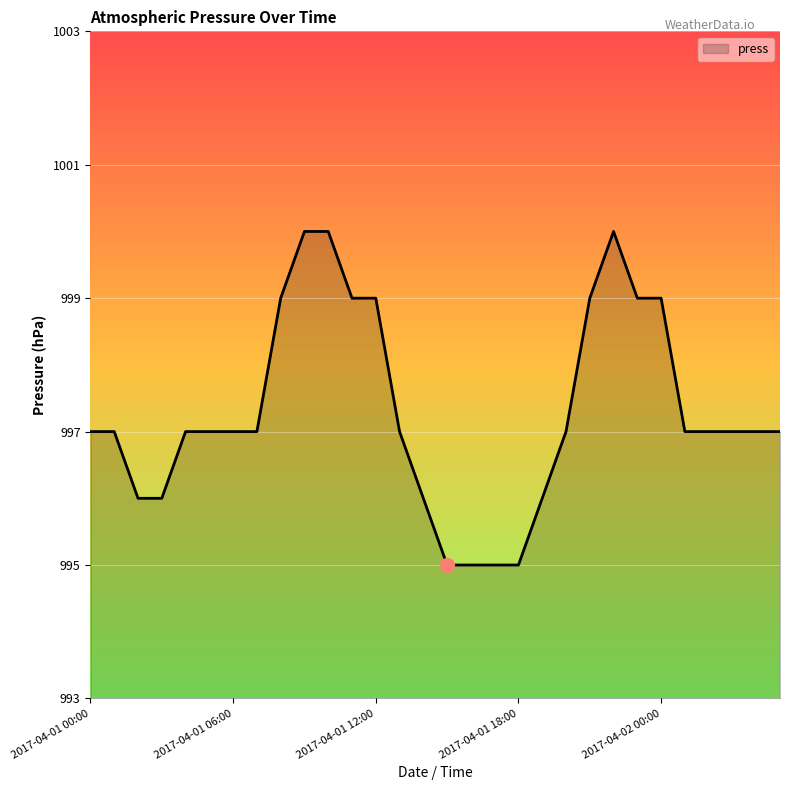

What is the greatest value displayed?

1000